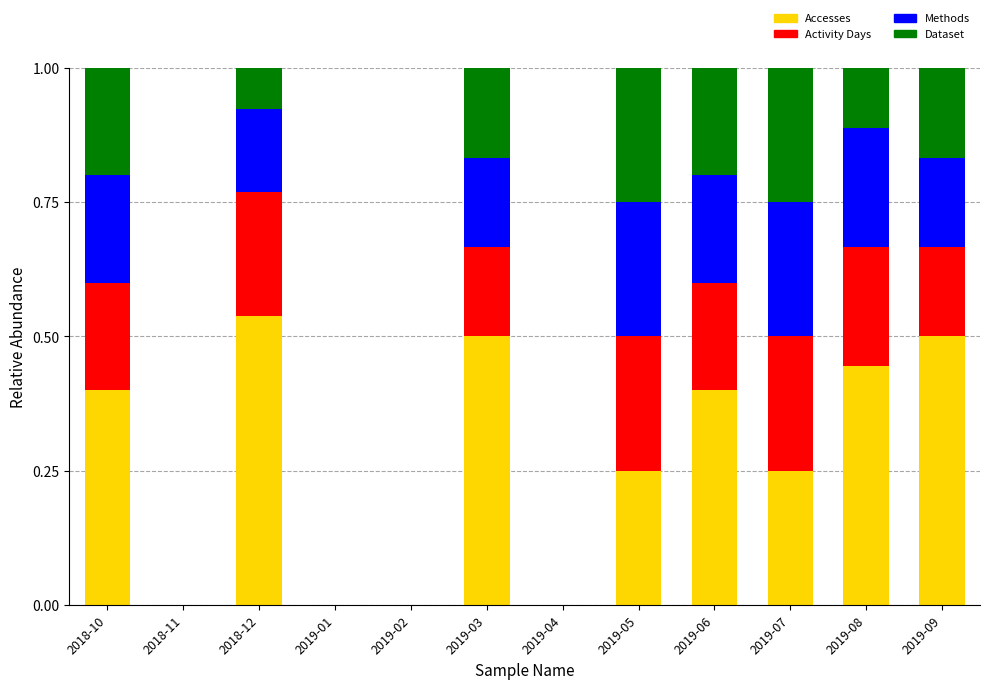

What is the total value across all series at 2019-05?

1.0